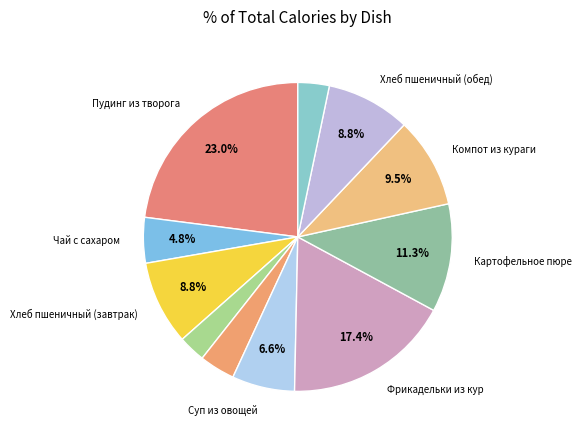

What is the largest slice in the pie chart?

Пудинг из творога